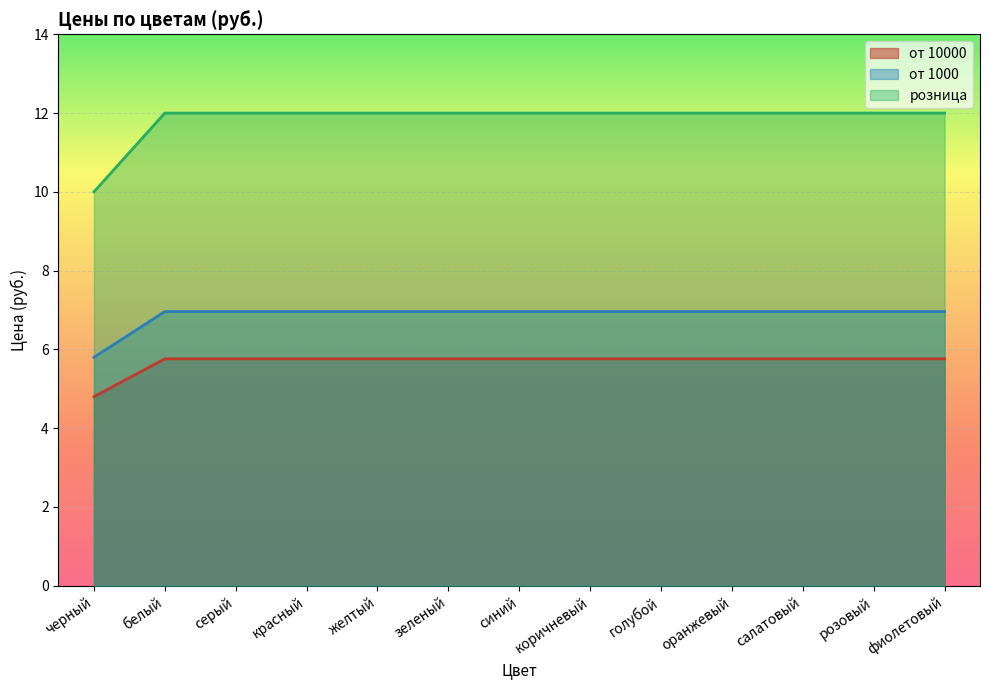

Which has a higher value, фиолетовый or розовый?

фиолетовый